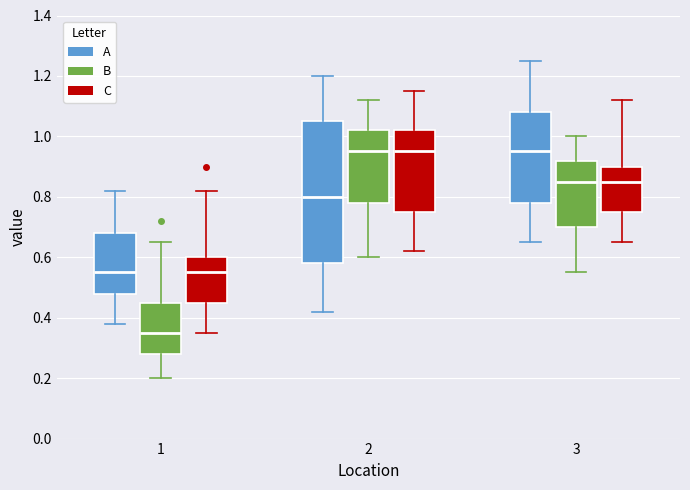

Comparing the boxes themselves (not the whiskers), which one is the tallest?

2 (A)